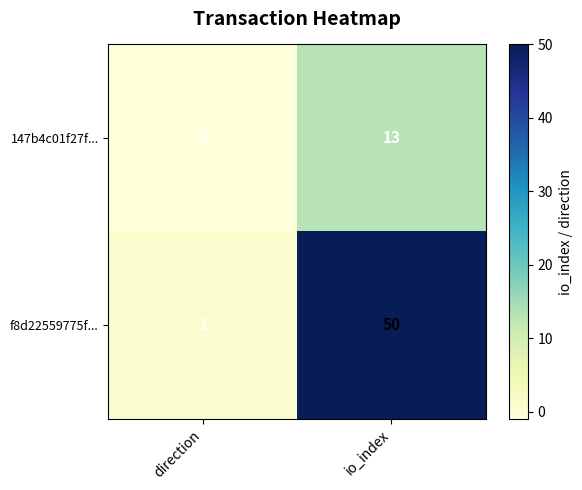

What is the difference between the 147b4c01f27f... values at io_index and direction?

14